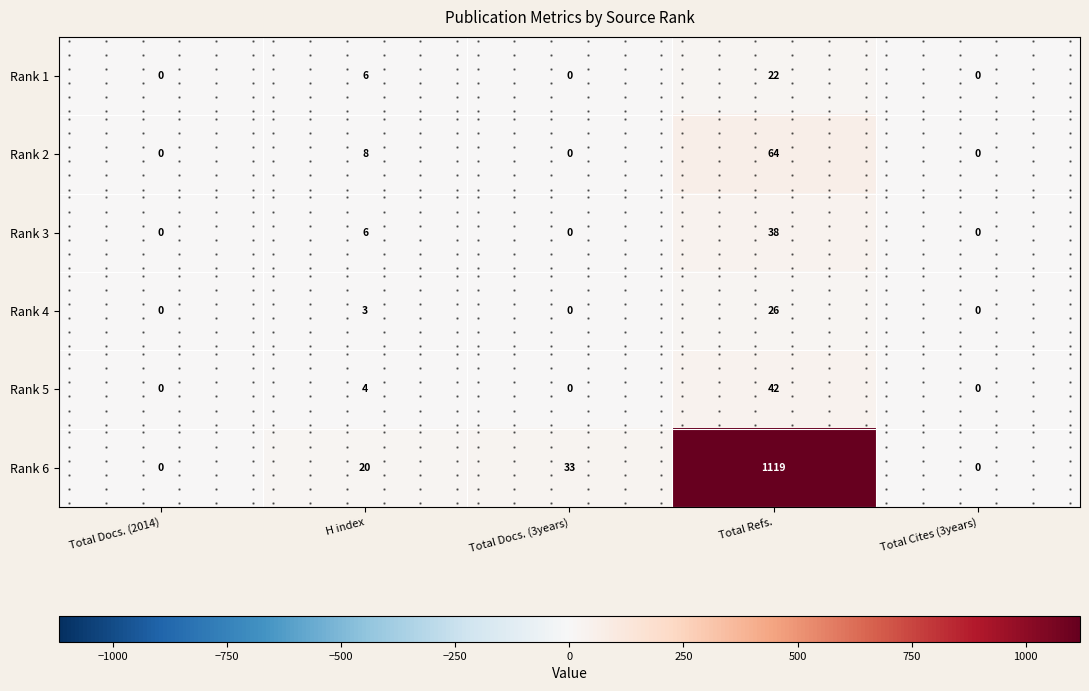

What is the average value of the Rank 4 series?

6